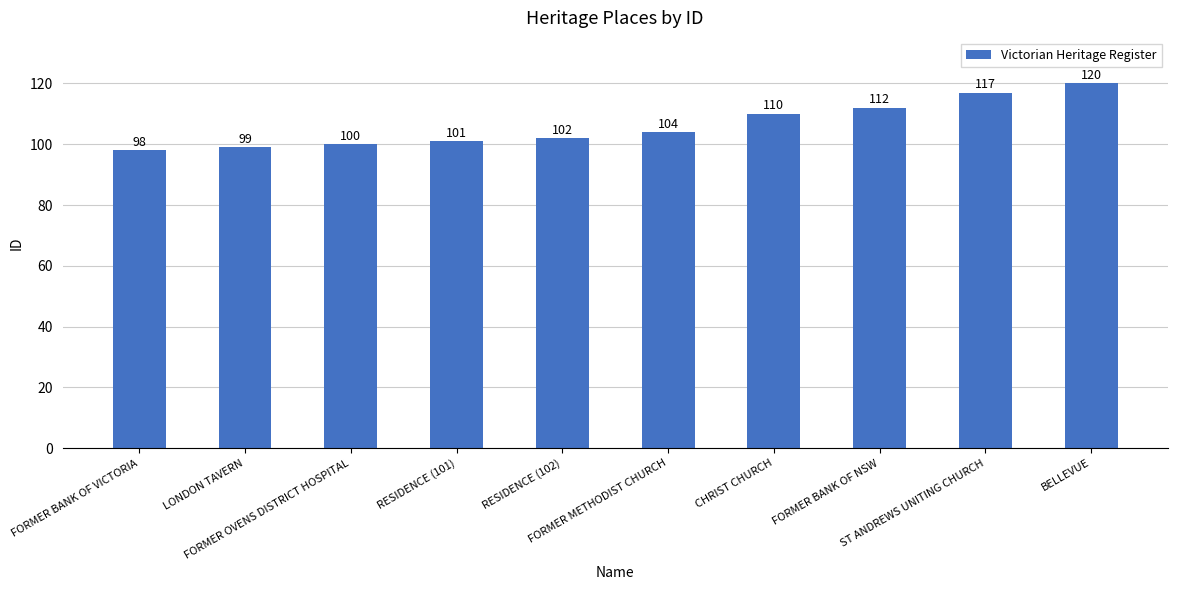

True or false: the data shows 138 at FORMER METHODIST CHURCH.

False